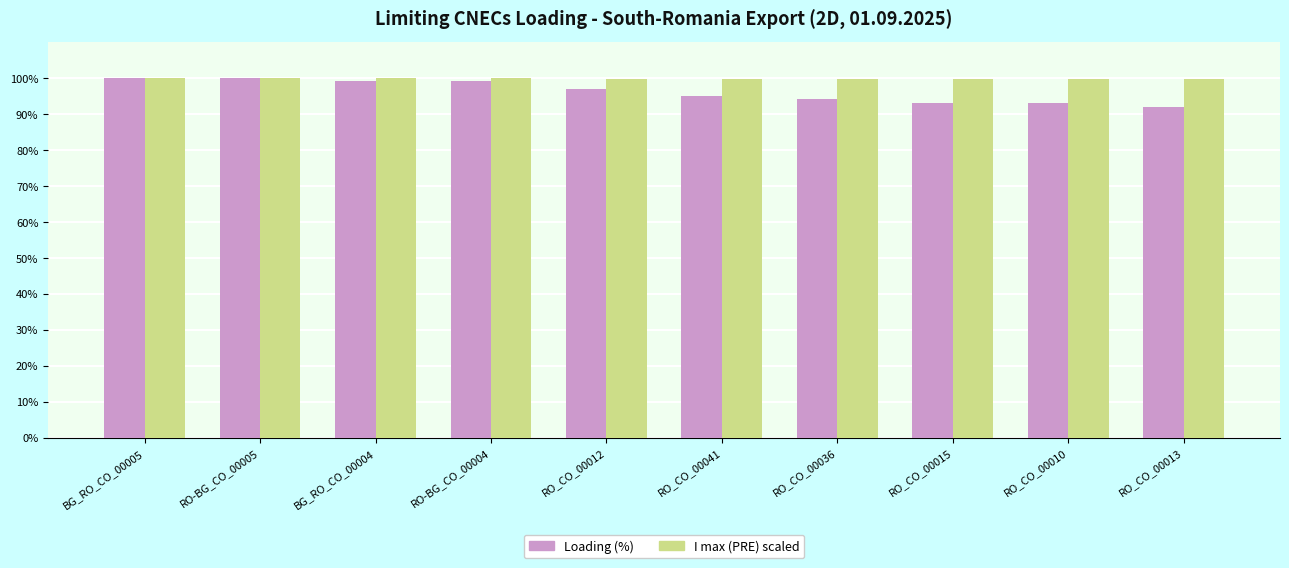

What is the minimum value for I max (PRE) scaled?

99.8